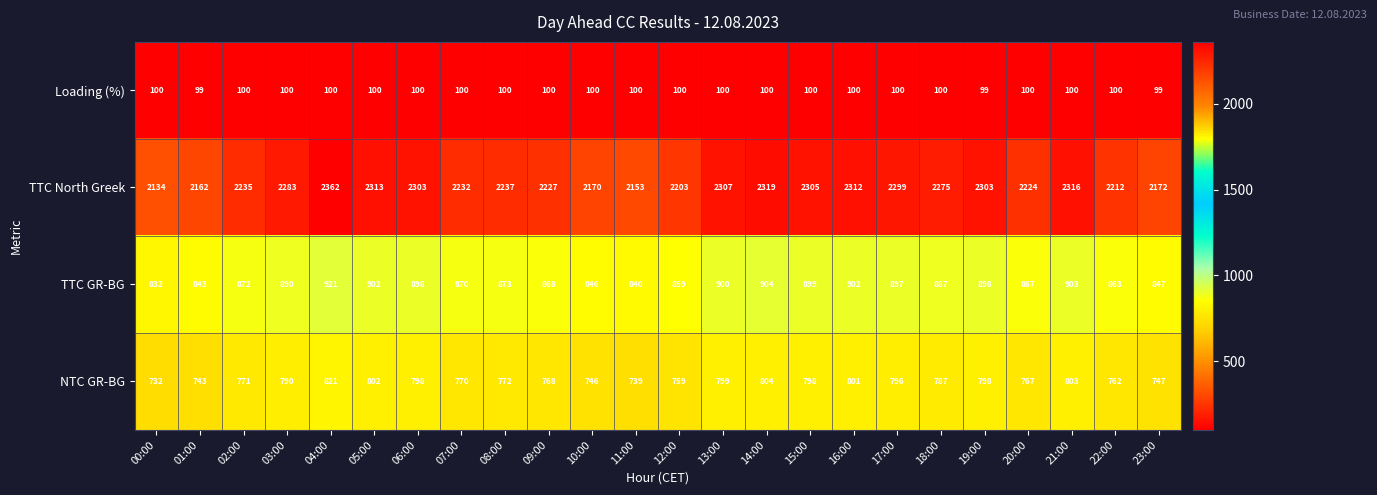

Which label corresponds to the largest value in the chart?

04:00